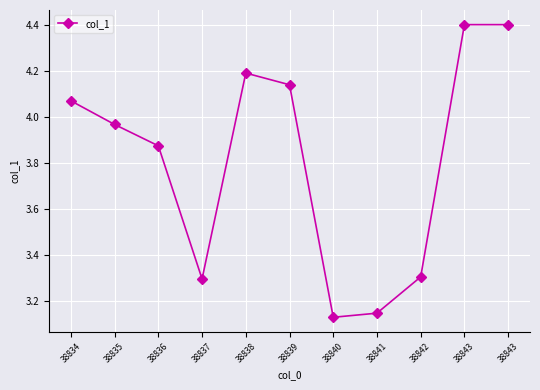

Count the number of data series in this chart.

1